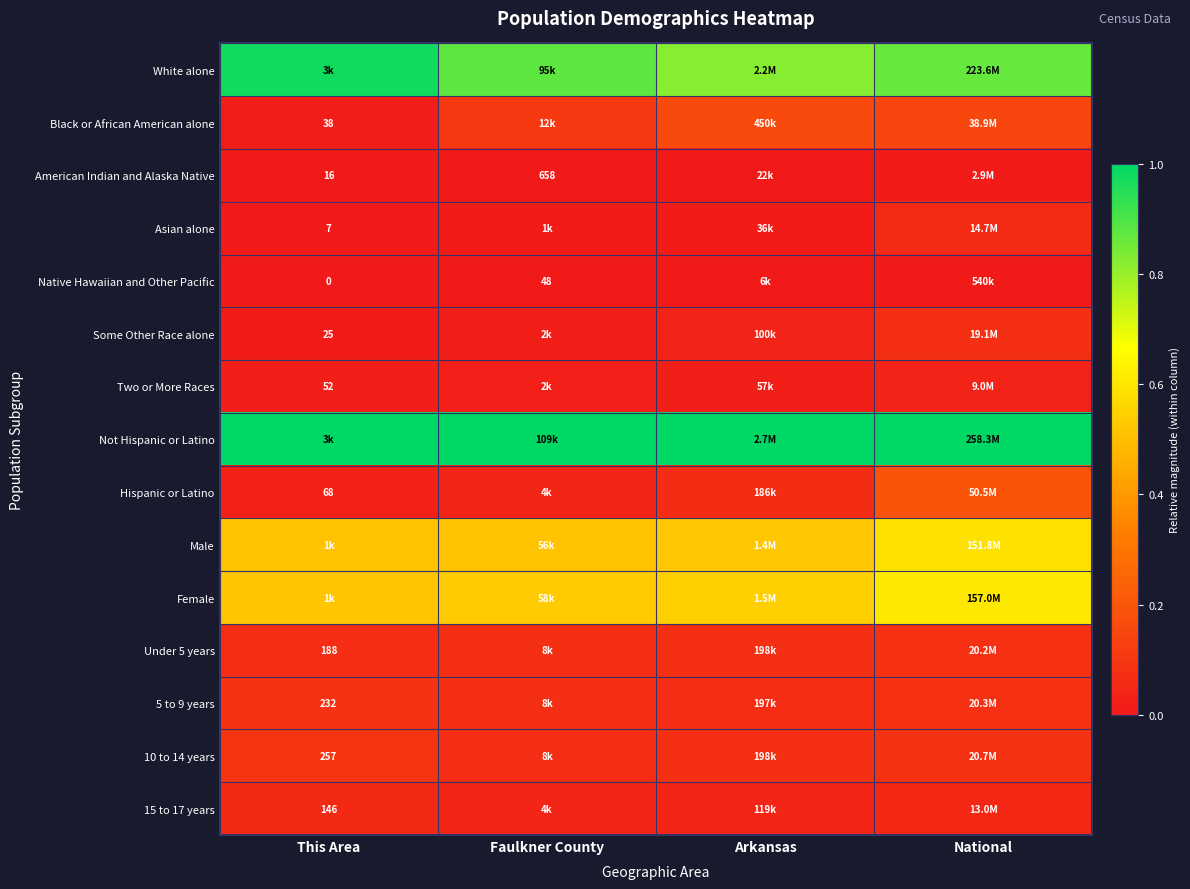

What is the approximate value of 10 to 14 years at National?

0.1